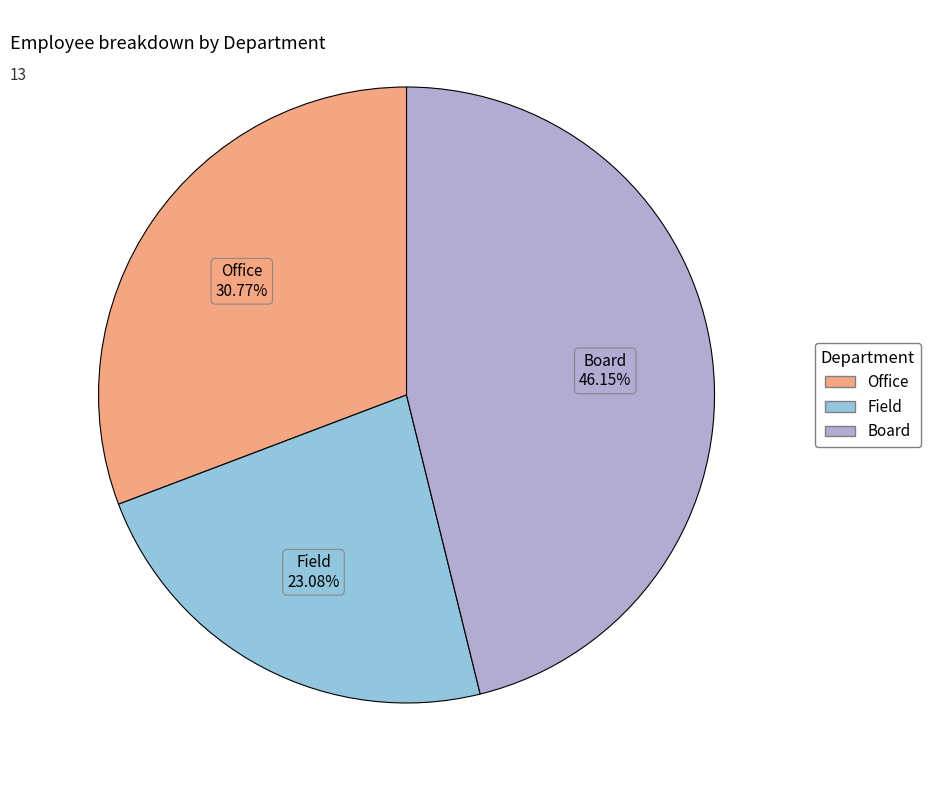

Is the sum of Field and Office greater than half?

Yes